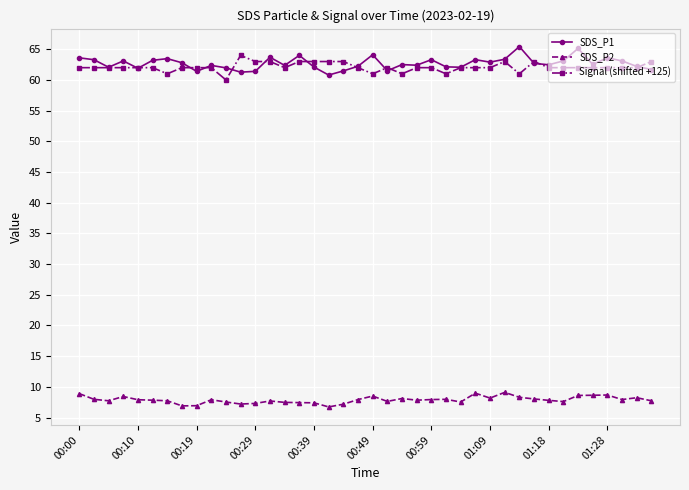

What are all the series names shown in the legend?

SDS_P1, SDS_P2, Signal (shifted +125)